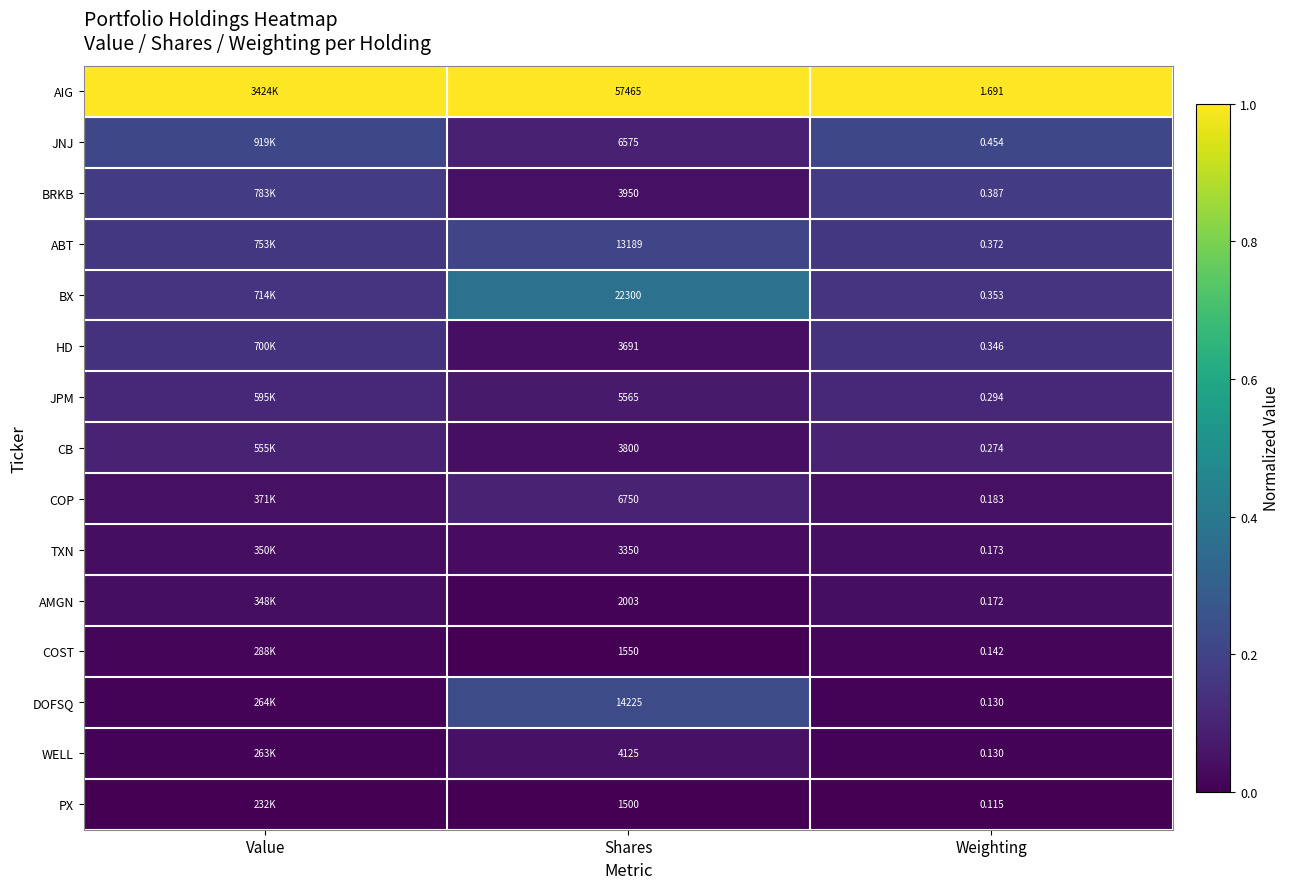

The JNJ series shows 0.1 at Value. True or false?

False